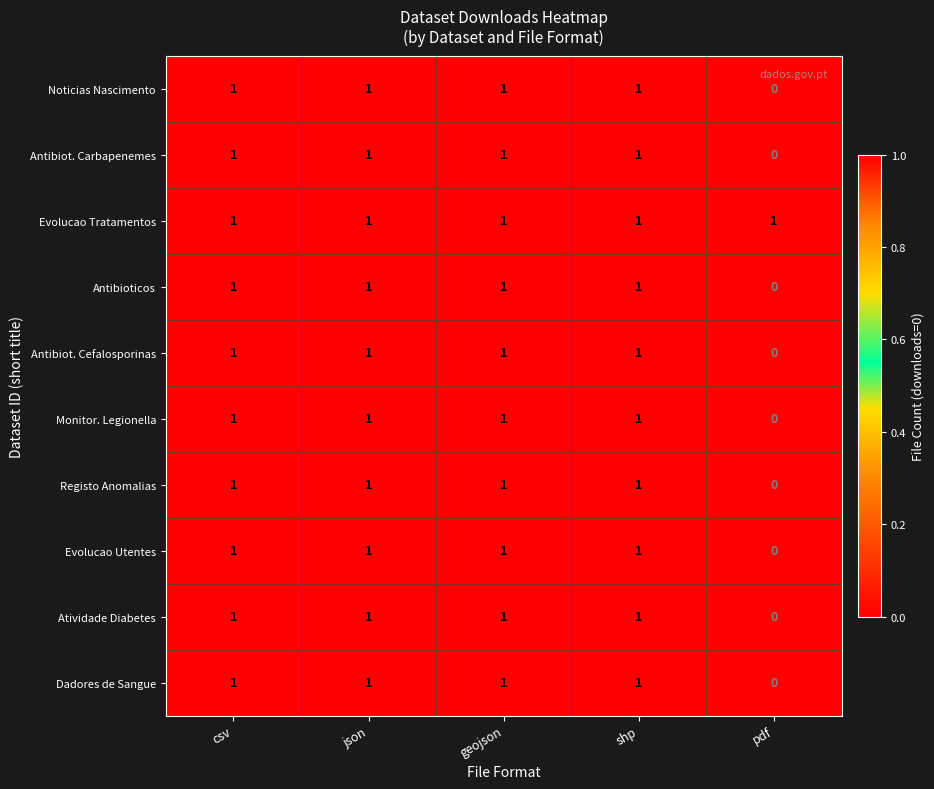

How many series are shown in this chart?

10